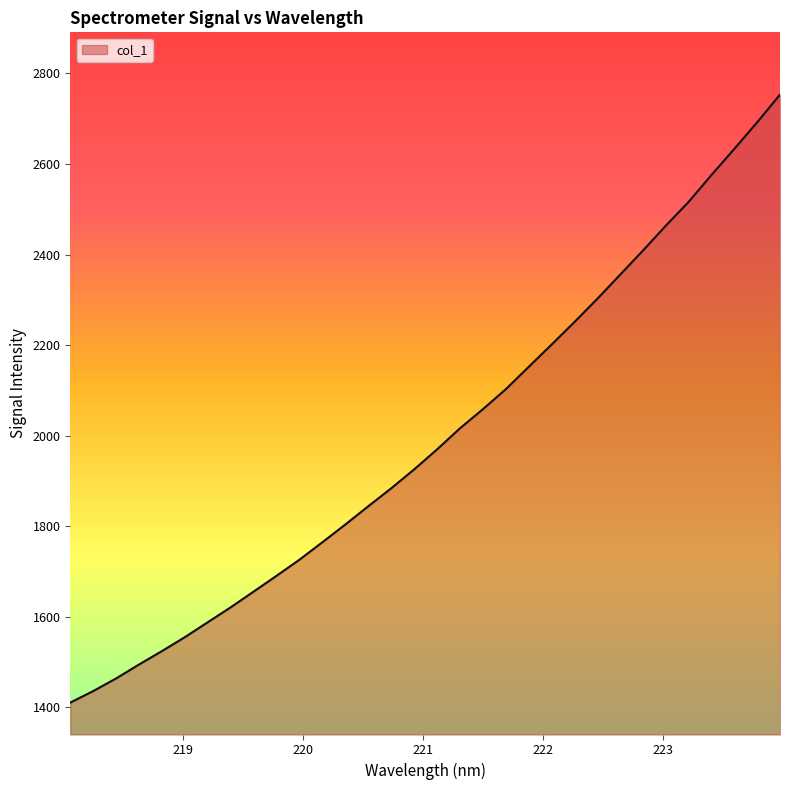

What is the smallest value displayed?

1409.8